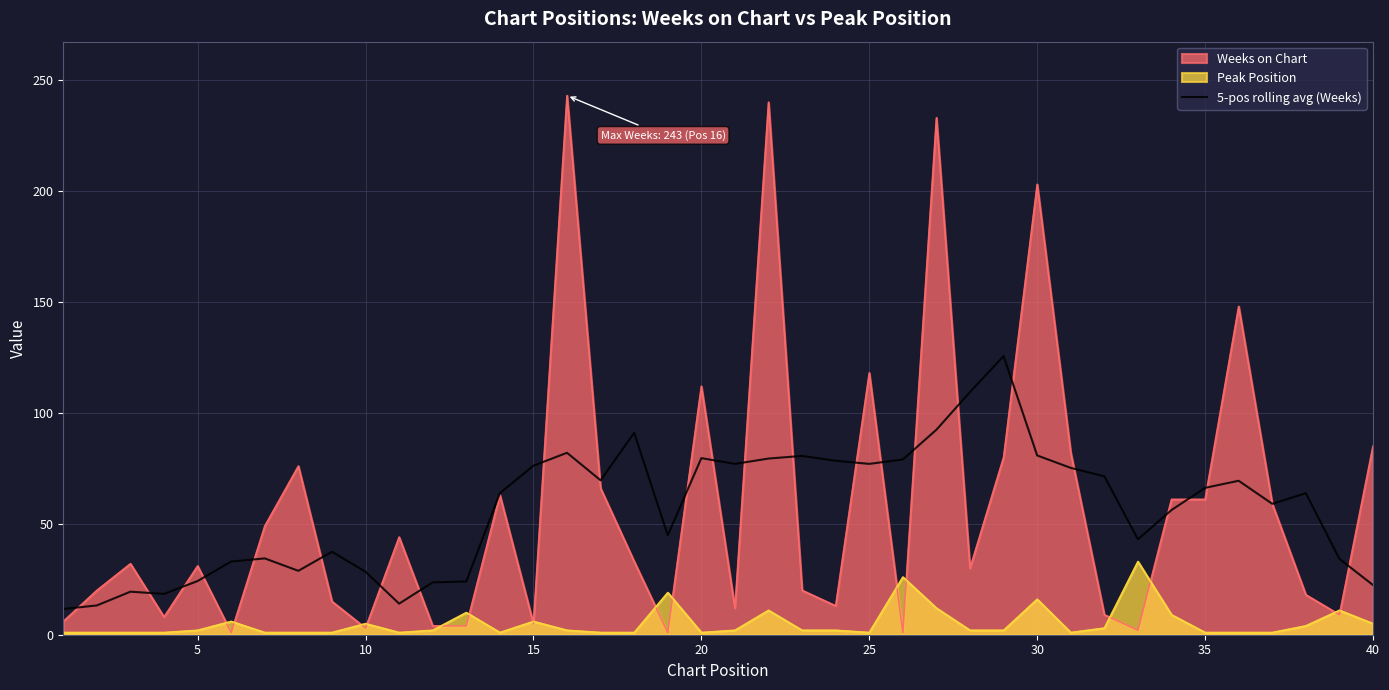

What is the greatest value displayed?

243.0